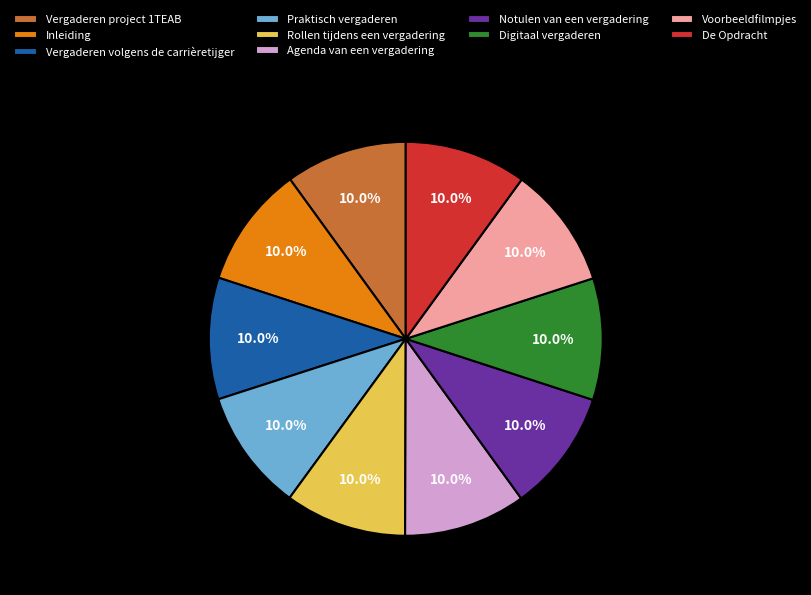

What is the ratio of the value at Praktisch vergaderen to the value at Voorbeeldfilmpjes?

1.0